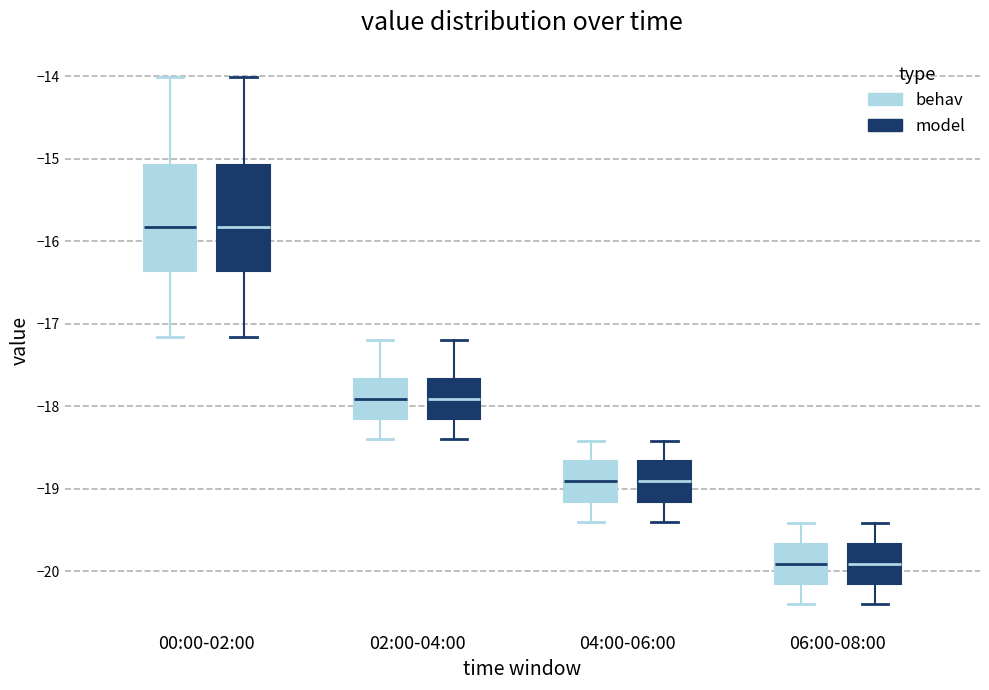

Reading left to right, read every box against the y-axis: the position of its median line, the range the box covers, and the ends of its whiskers. The values are not printed on the chart, so give them approximately, as read against the axis.

00:00-02:00 (behav): median -15.8, box -16.4 to -15.1, whiskers -17.2 to -14.0
00:00-02:00 (model): median -15.8, box -16.4 to -15.1, whiskers -17.2 to -14.0
02:00-04:00 (behav): median -17.9, box -18.2 to -17.7, whiskers -18.4 to -17.2
02:00-04:00 (model): median -17.9, box -18.2 to -17.7, whiskers -18.4 to -17.2
04:00-06:00 (behav): median -18.9, box -19.2 to -18.7, whiskers -19.4 to -18.4
04:00-06:00 (model): median -18.9, box -19.2 to -18.7, whiskers -19.4 to -18.4
06:00-08:00 (behav): median -19.9, box -20.2 to -19.7, whiskers -20.4 to -19.4
06:00-08:00 (model): median -19.9, box -20.2 to -19.7, whiskers -20.4 to -19.4